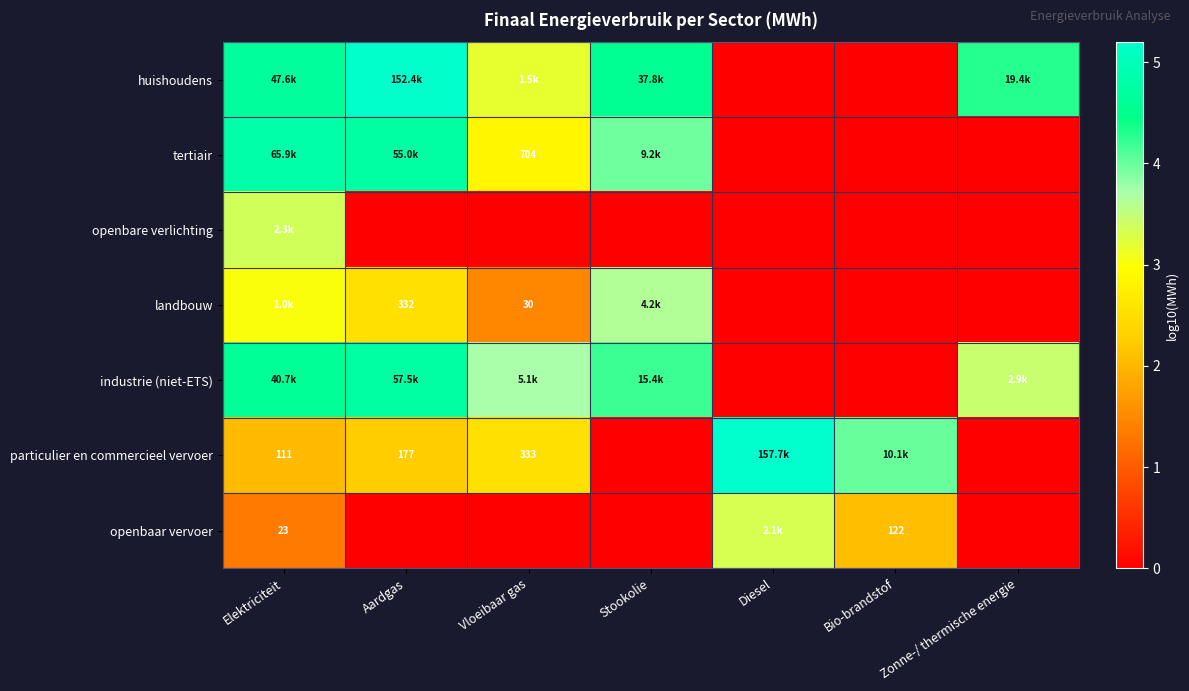

At which category is the sum across all series the highest?

Elektriciteit